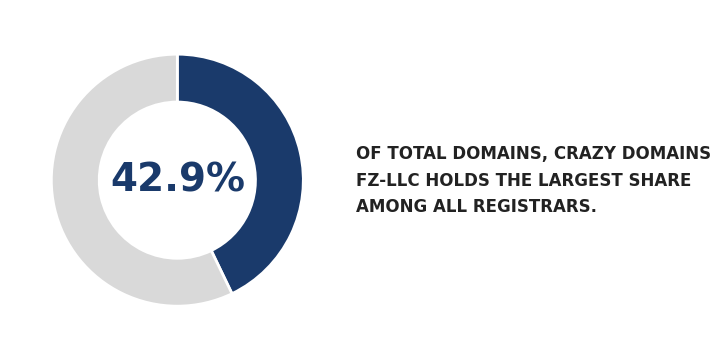

Is there a majority slice in this chart?

Yes